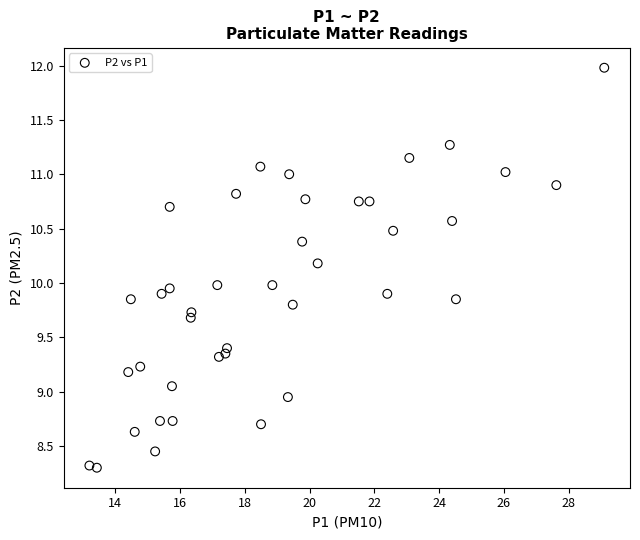

What is the range of Y values (max minus min)?

3.7